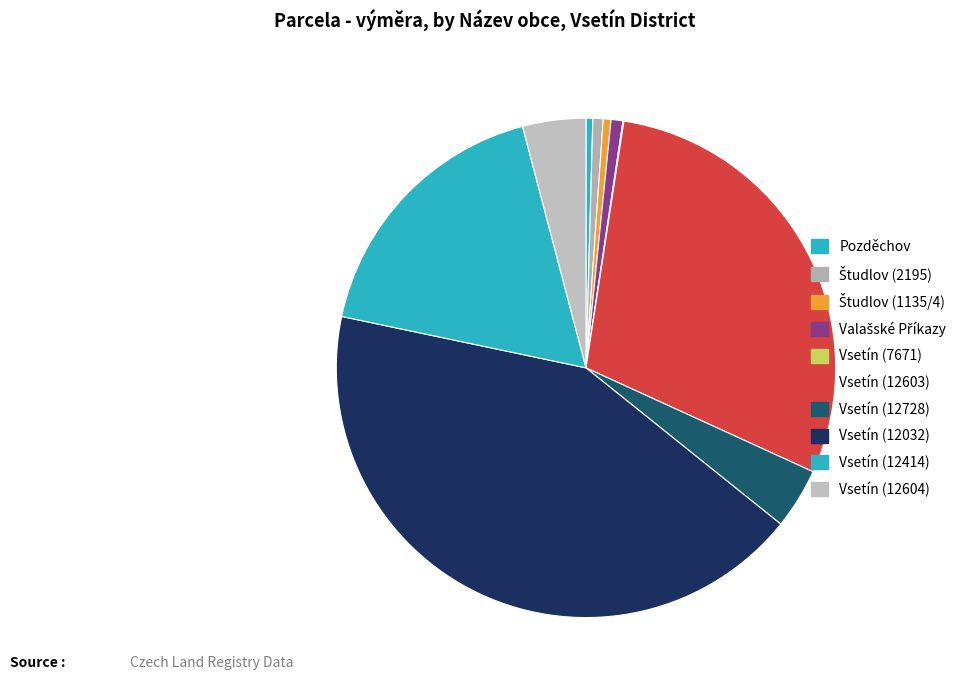

Approximately how many times larger is the value at Študlov (1135/4) compared to Vsetín (12604)?

0.1